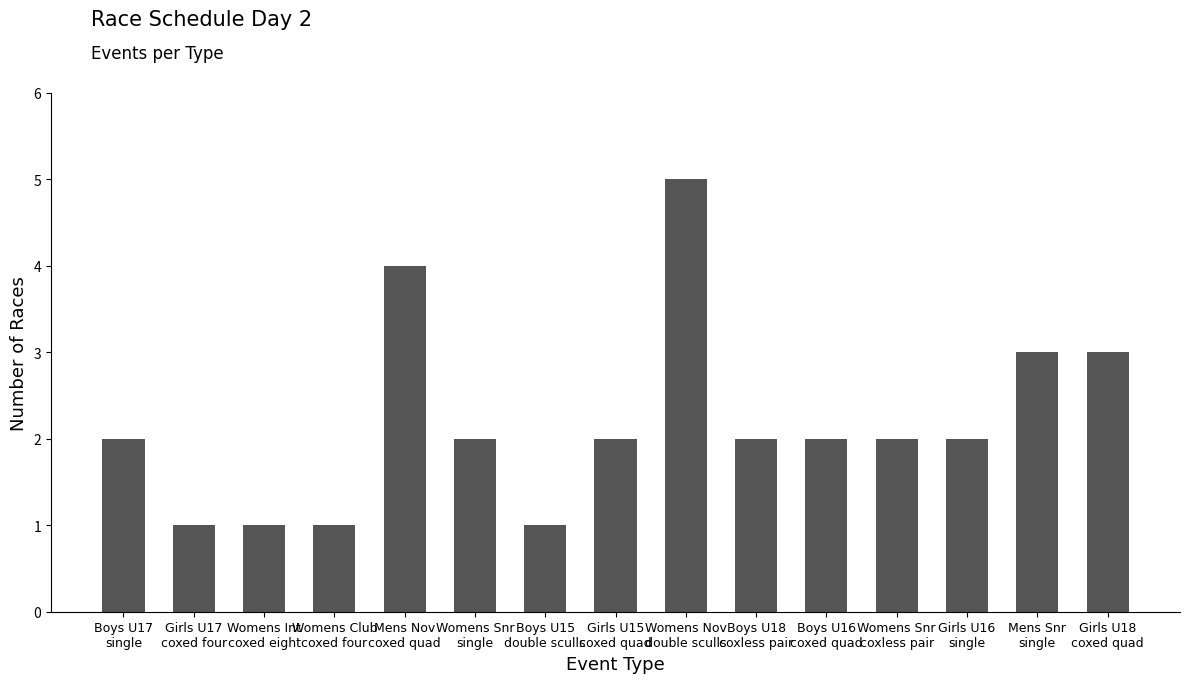

Reading left to right, extract all data points from this chart.

Boys U17
single=2	Girls U17
coxed four=1	Womens Int
coxed eight=1	Womens Club
coxed four=1	Mens Nov
coxed quad=4	Womens Snr
single=2	Boys U15
double sculls=1	Girls U15
coxed quad=2	Womens Nov
double sculls=5	Boys U18
coxless pair=2	Boys U16
coxed quad=2	Womens Snr
coxless pair=2	Girls U16
single=2	Mens Snr
single=3	Girls U18
coxed quad=3